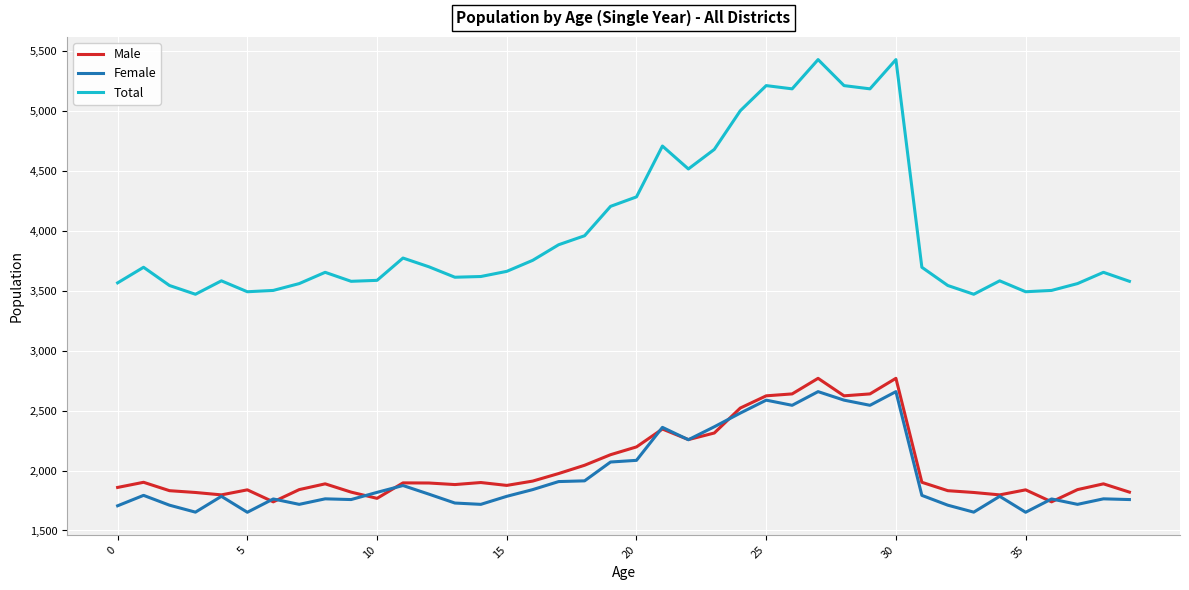

What is the difference between the maximum and minimum values in the Male series?

1030